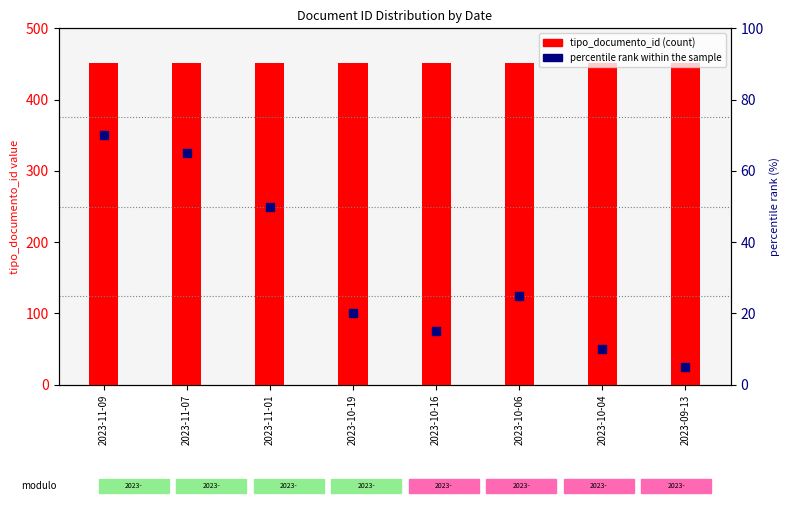

Which series reaches the maximum Y coordinate?

tipo_documento_id (count)